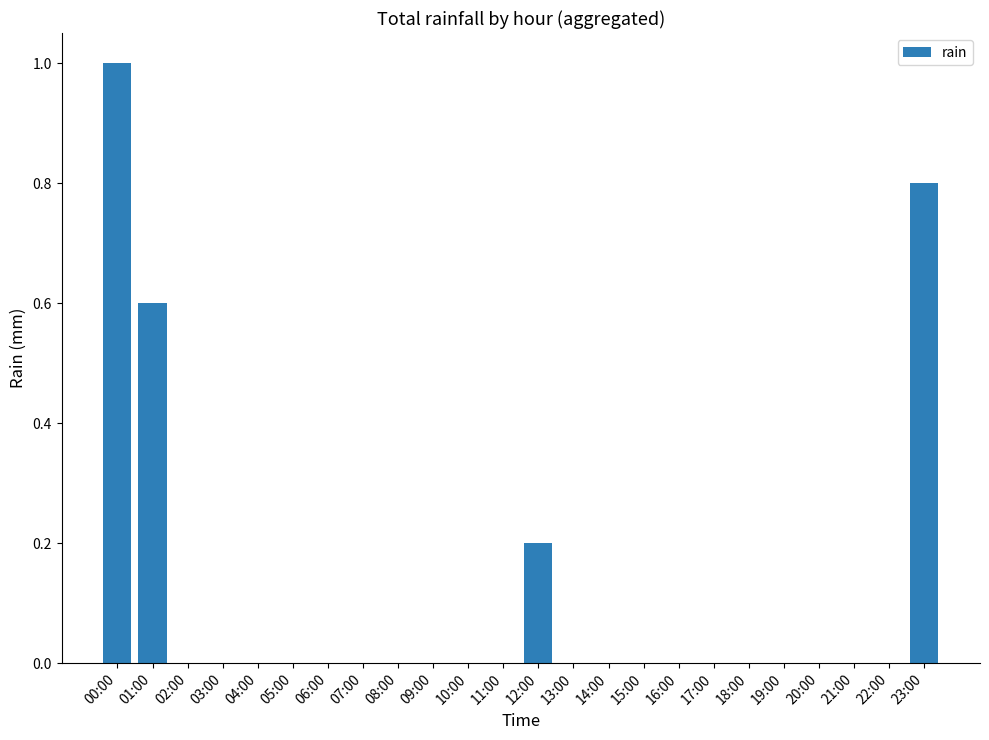

Reading left to right, extract all data points from this chart.

1.0	0.6	0.0	0.0	0.0	0.0	0.0	0.0	0.0	0.0	0.0	0.0	0.2	0.0	0.0	0.0	0.0	0.0	0.0	0.0	0.0	0.0	0.0	0.8